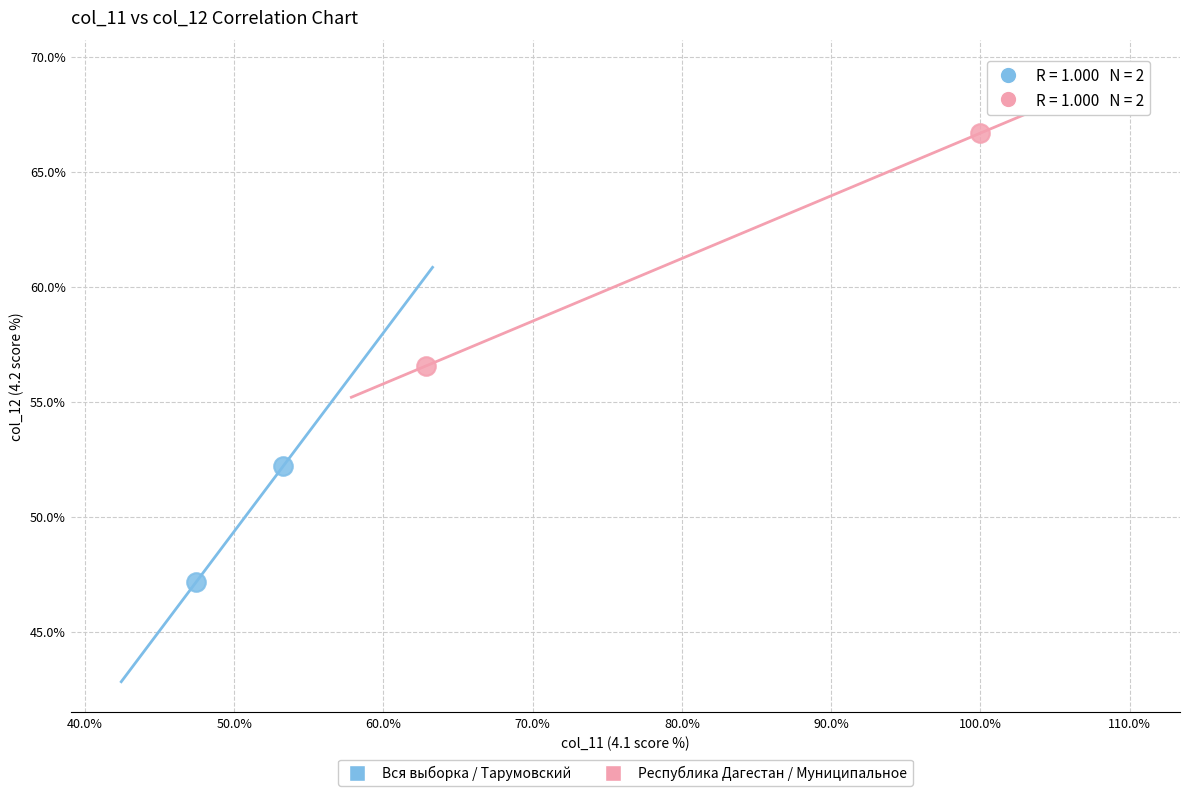

Which series reaches the minimum Y coordinate?

Вся выборка / Тарумовский